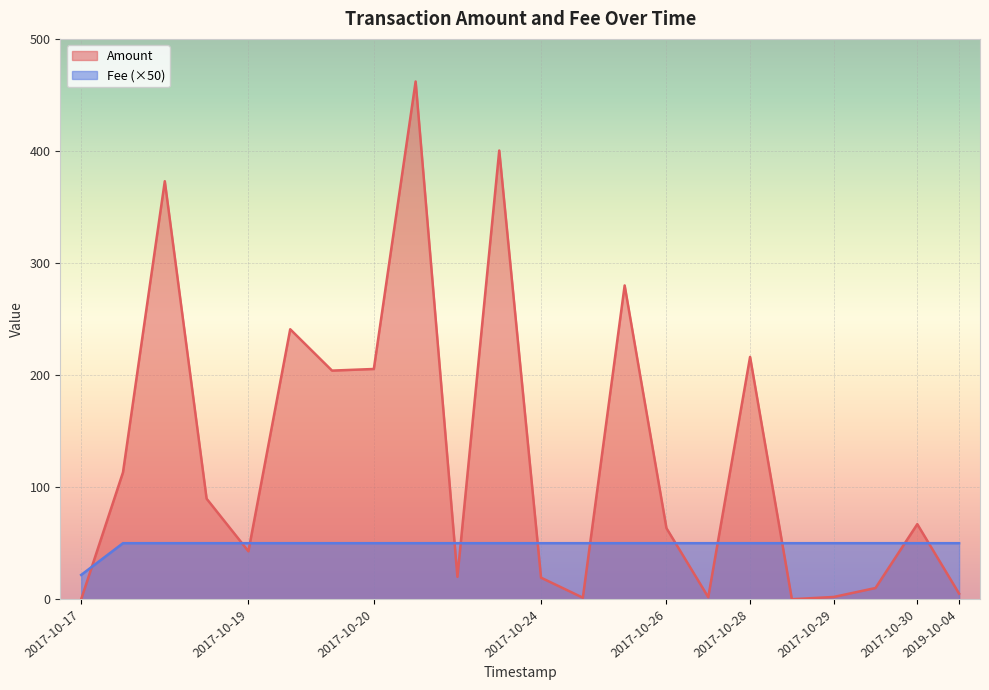

How many data points does each series have?

22